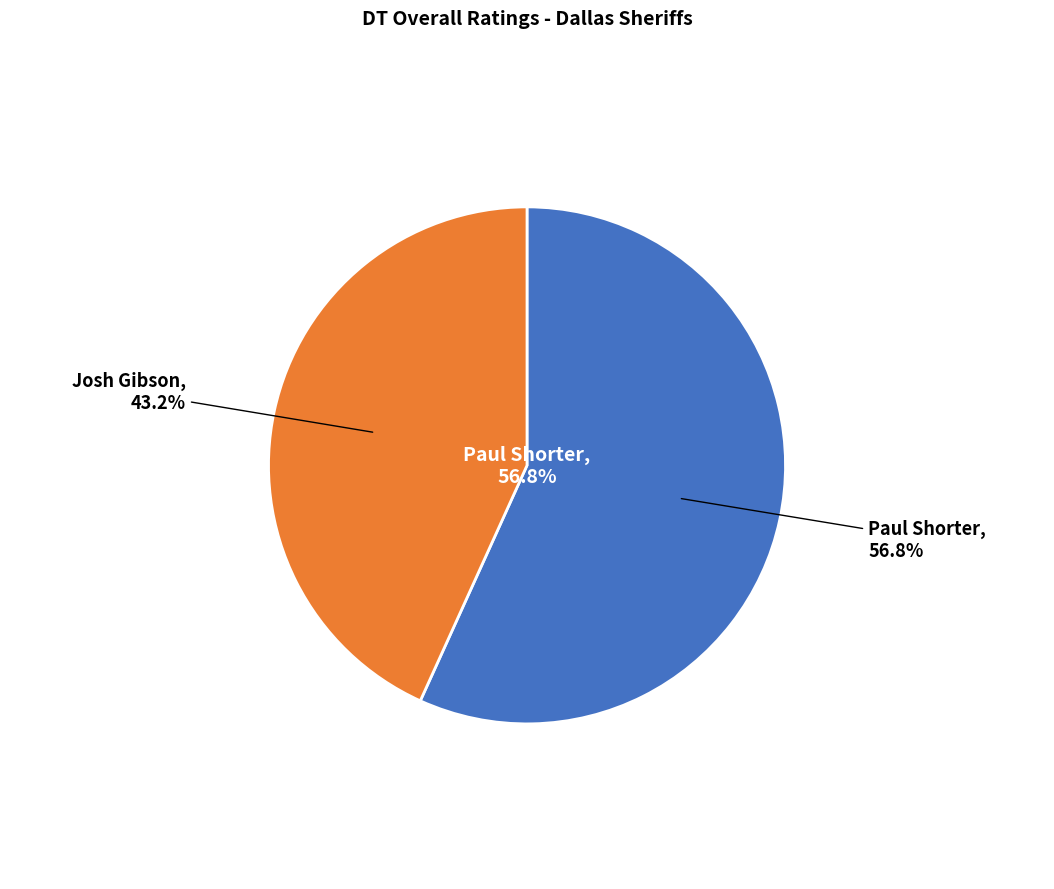

The Josh Gibson slice represents 49% of the pie. True or false?

False